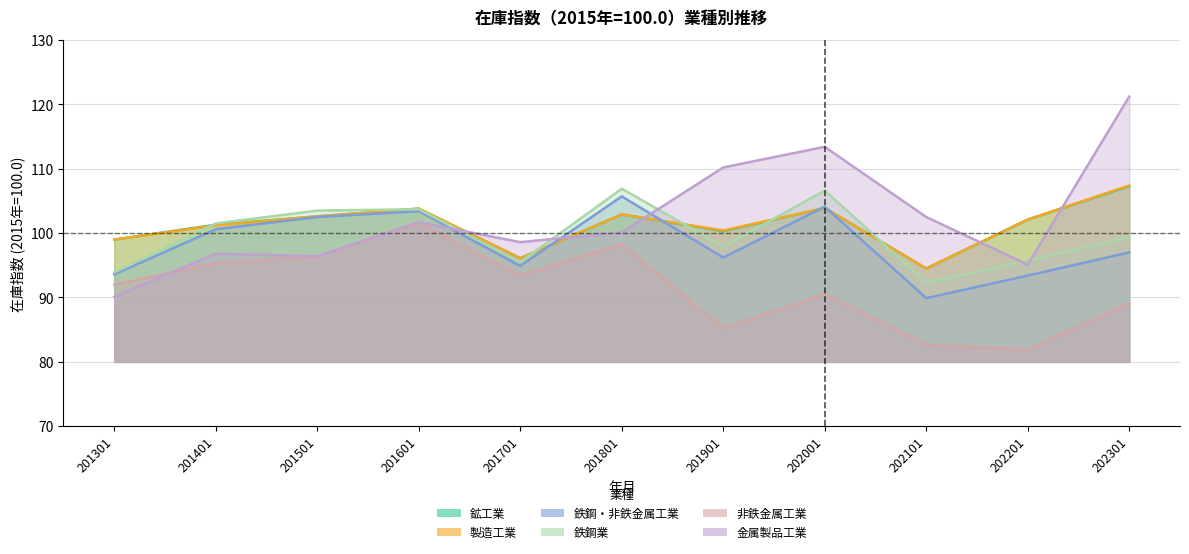

Which has a higher value, 202001 or 201301?

202001